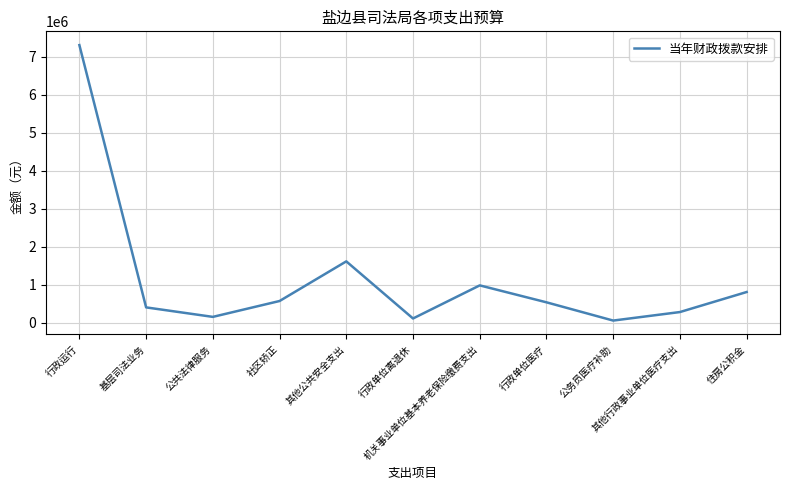

What is the ratio of the value at 其他公共安全支出 to the value at 其他行政事业单位医疗支出?

5.8